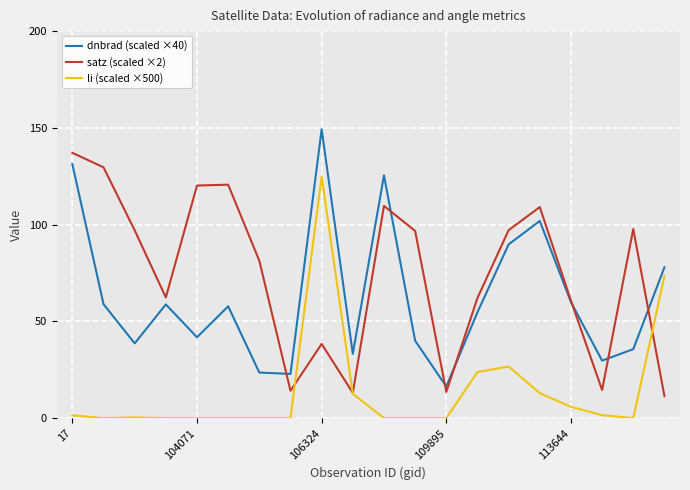

What is the difference between the maximum and minimum values in the satz (scaled ×2) series?

125.7